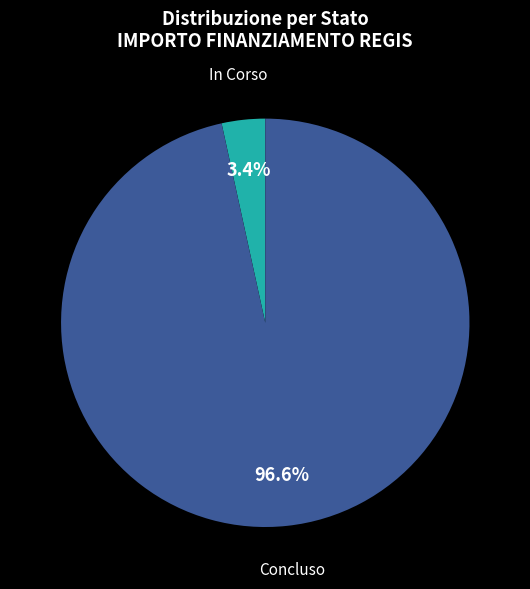

Does any single category account for the majority?

Yes